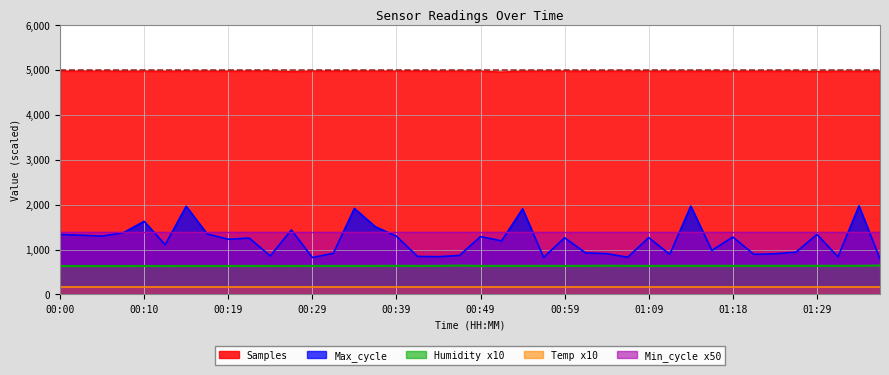

At how many categories does at least one series exceed 1541?

40